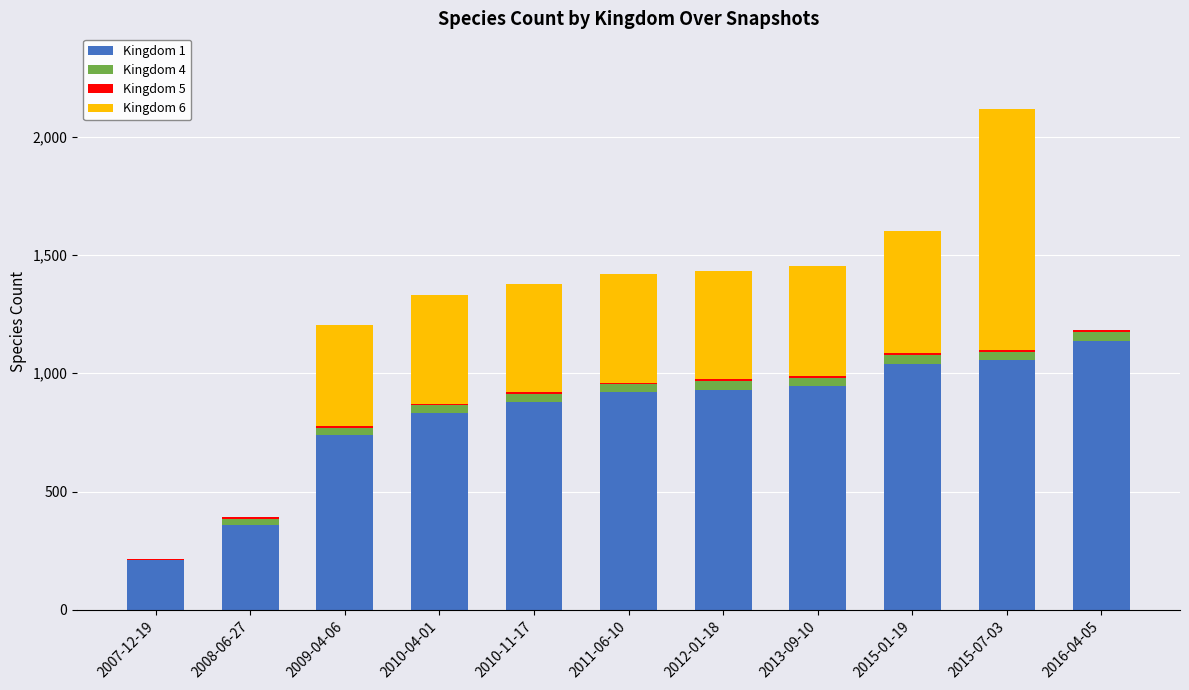

At which label does Kingdom 1 reach its peak?

2016-04-05